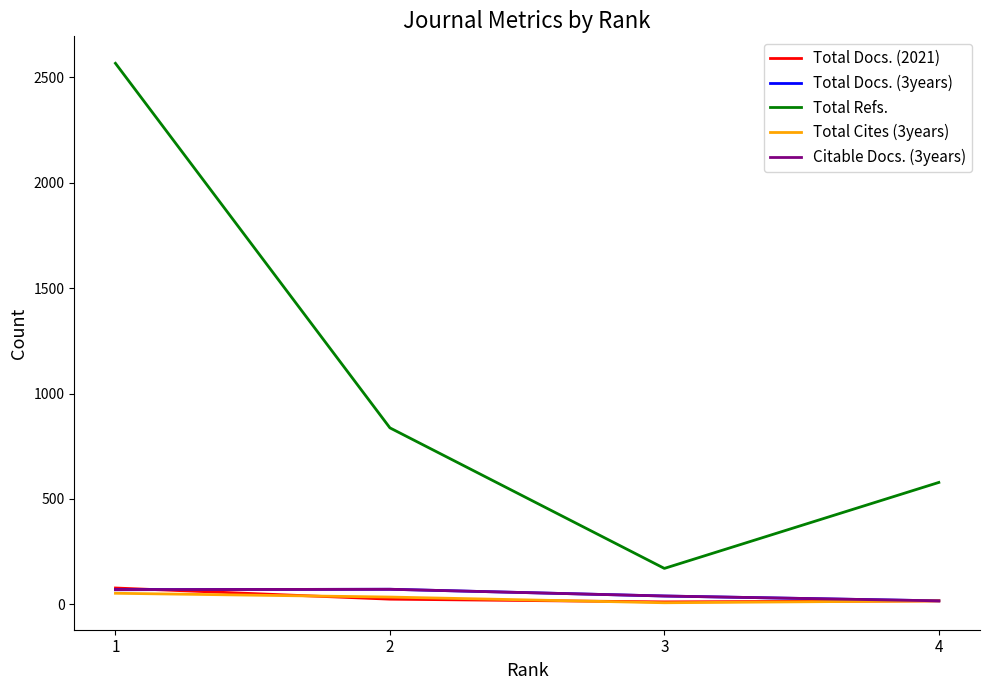

What is the difference between the second highest and second lowest values in the Total Docs. (3years) series?

30